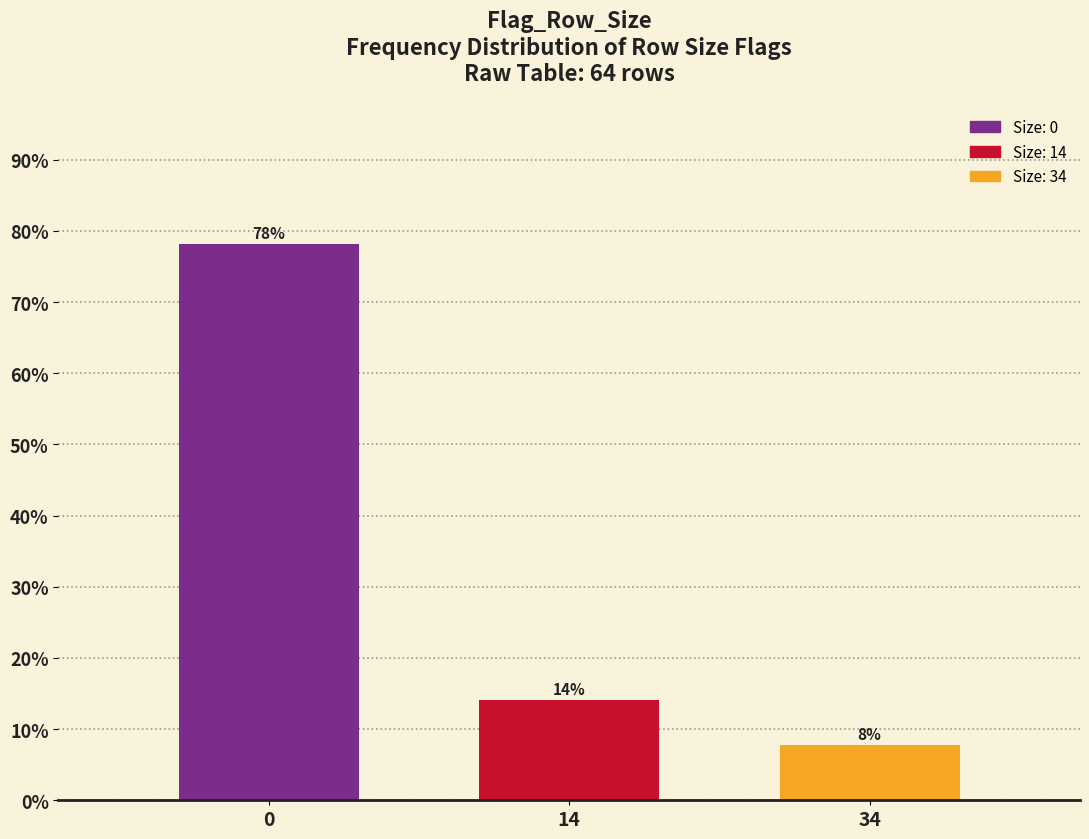

Rank the categories by value from lowest to highest.

34, 14, 0